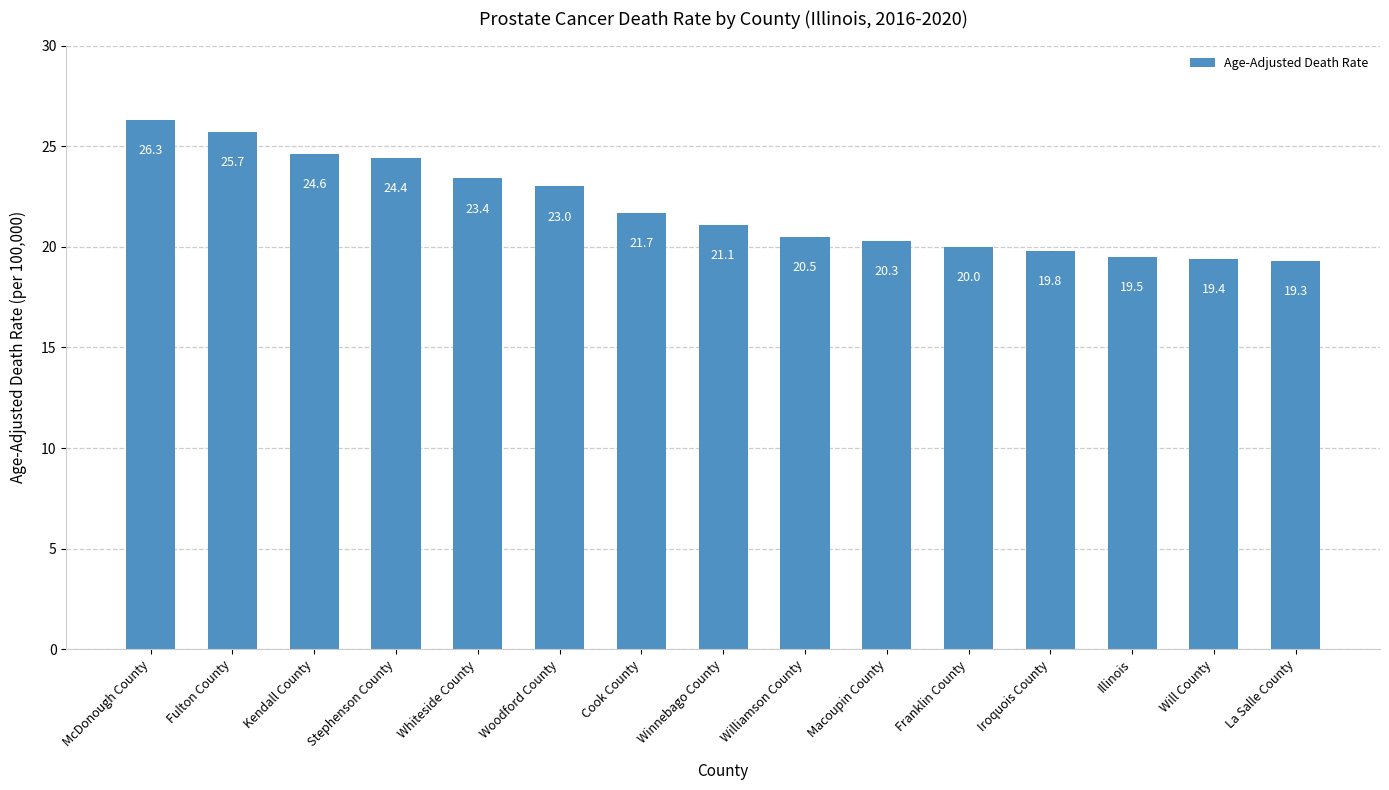

How many bars are there in total?

15